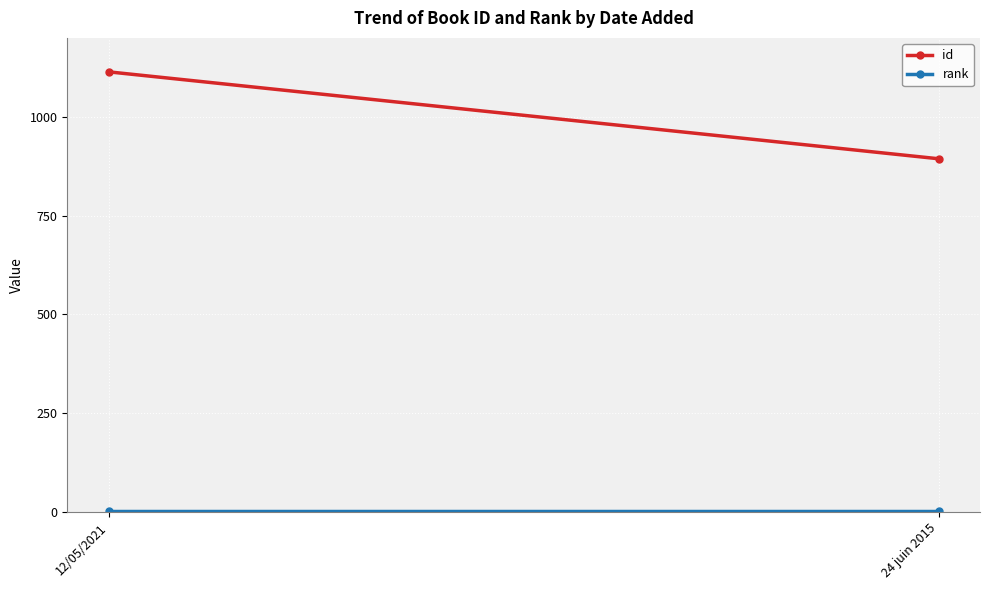

Between 24 juin 2015 and 12/05/2021, which is larger?

12/05/2021